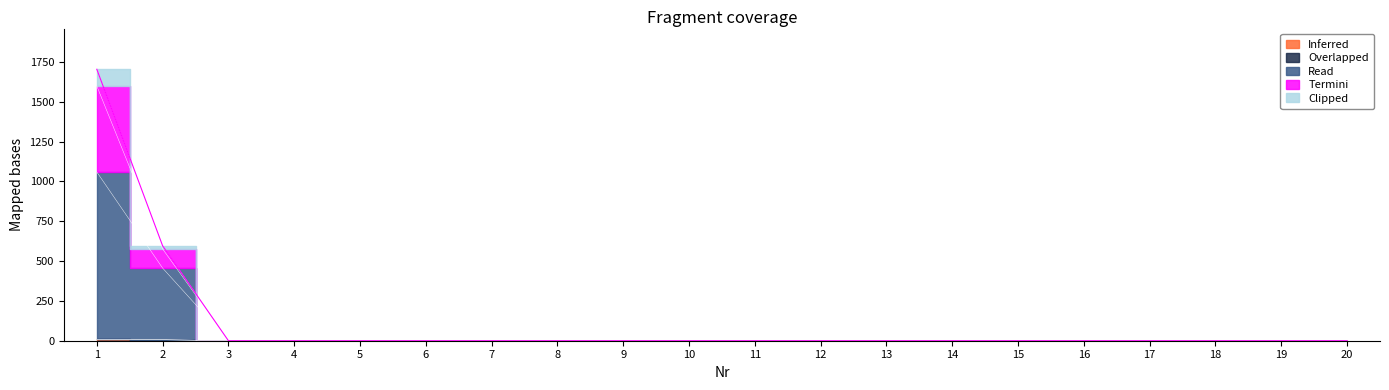

How many values in Inferred are above zero?

2